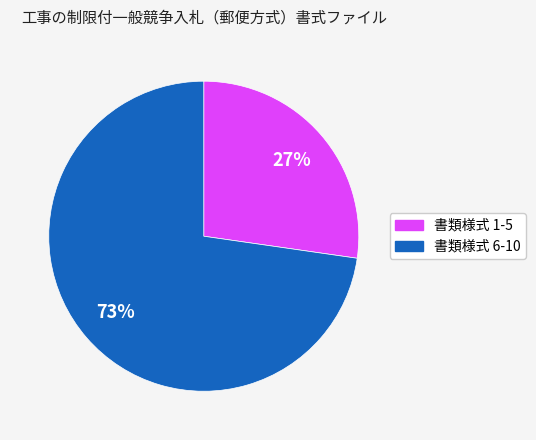

Does any single category account for the majority?

Yes